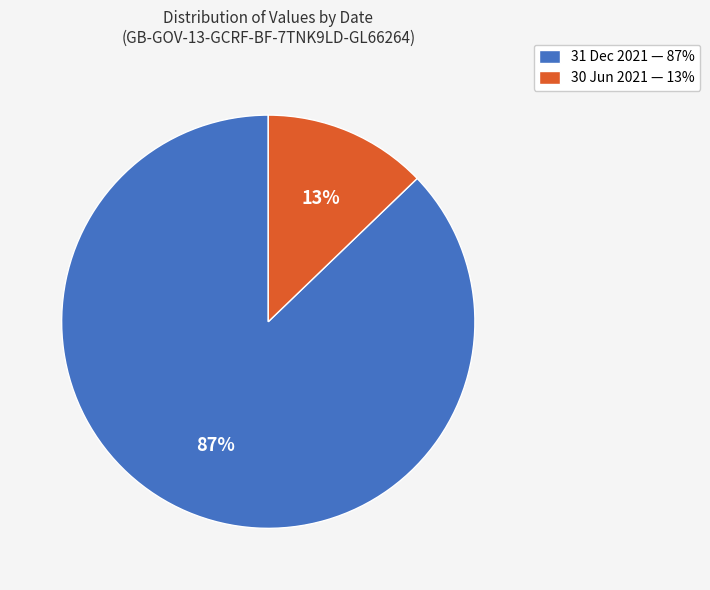

Is 30 Jun 2021 the majority of the pie?

No